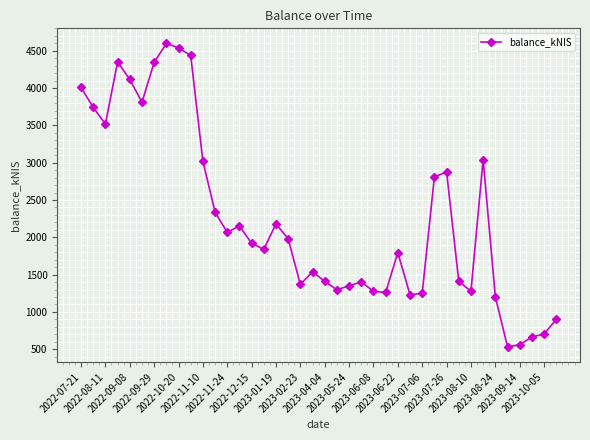

How many values are below 1919?

20